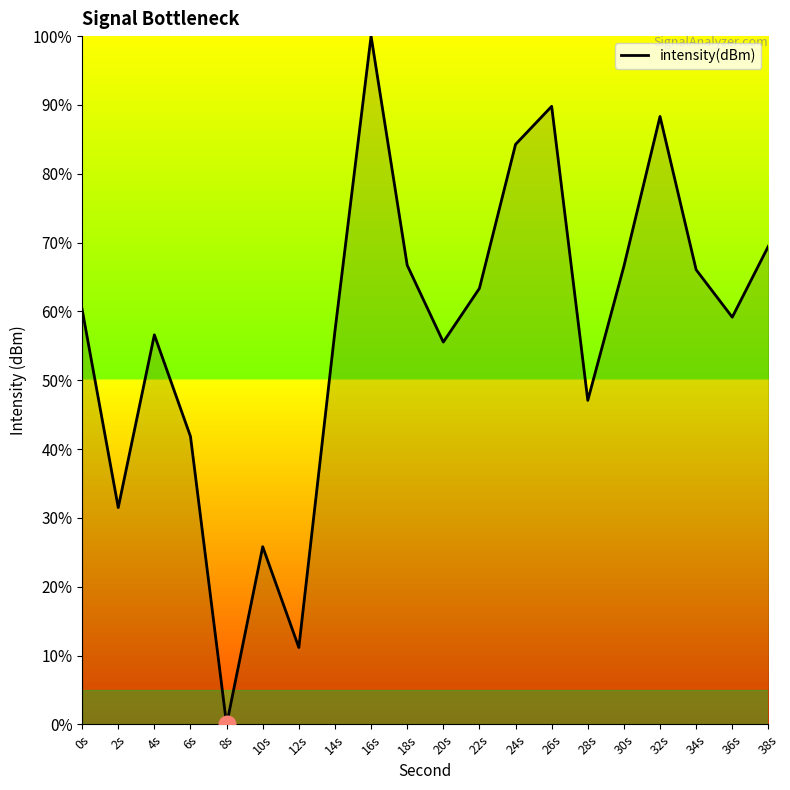

The value at 8s is 0.0. True or false?

True